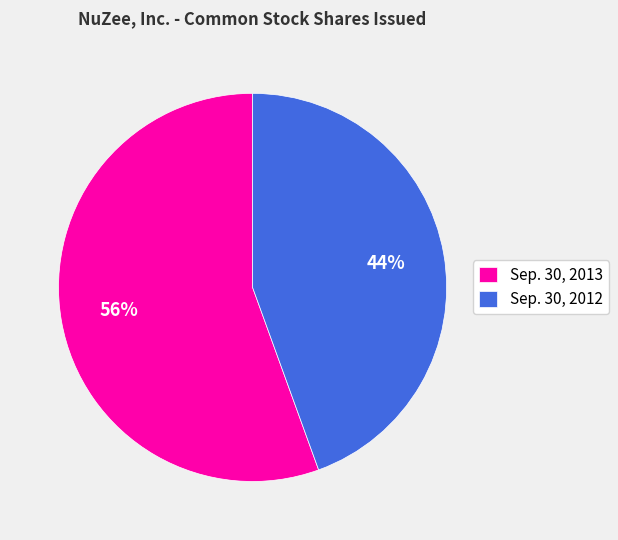

Which slice is the largest?

Sep. 30, 2013